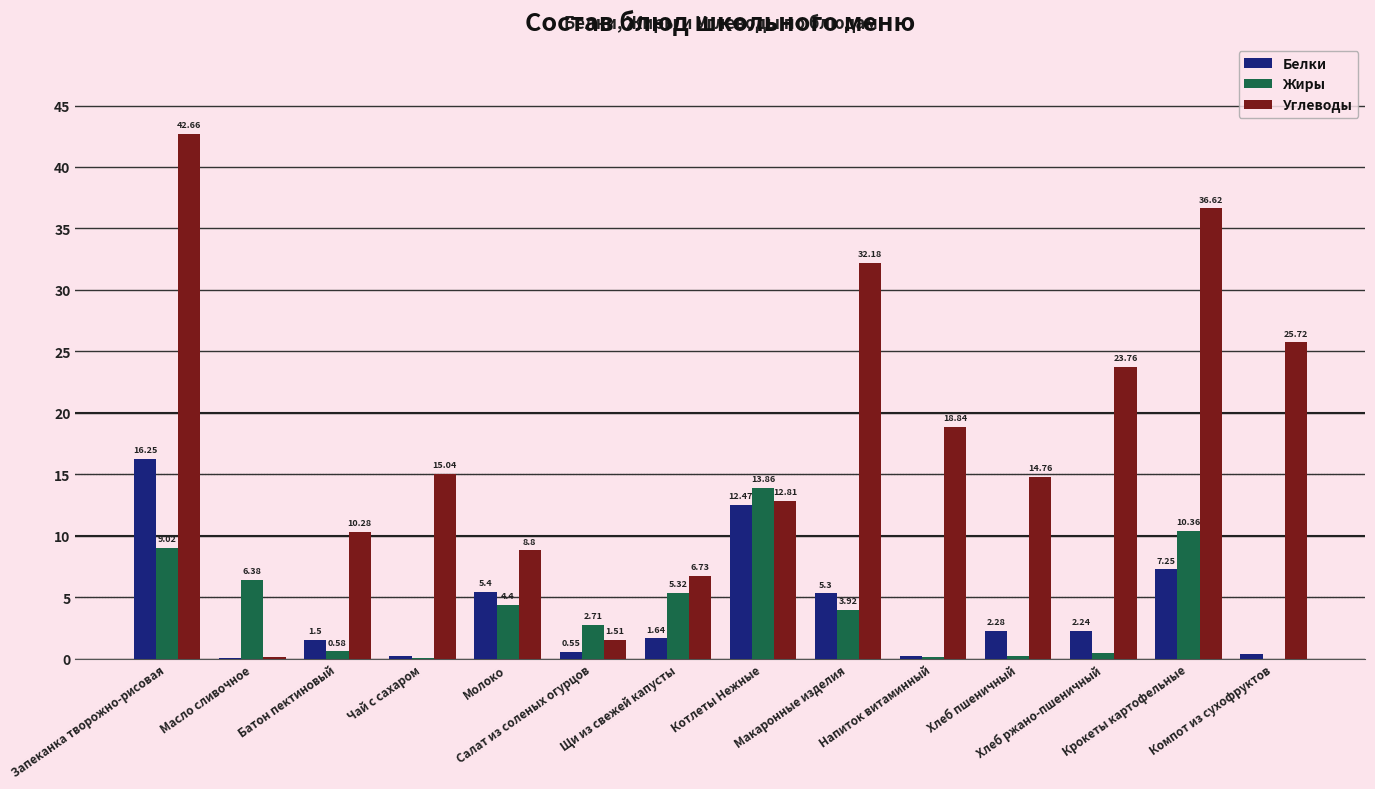

What is the maximum value for Углеводы?

42.7